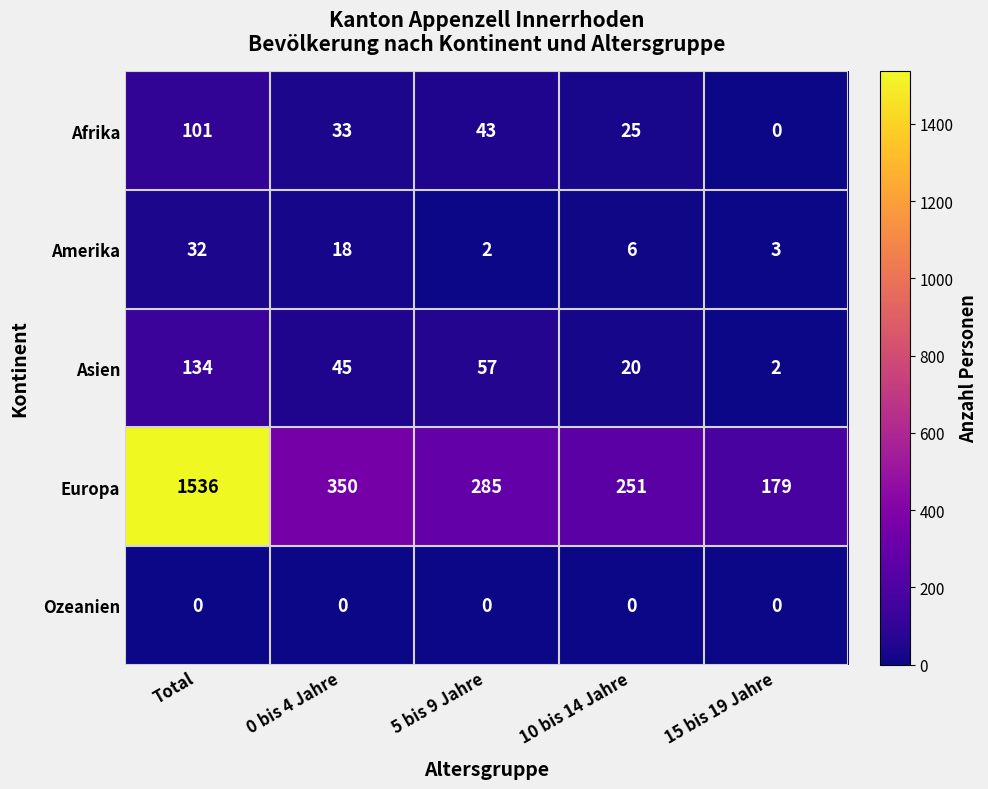

Reading right to left, extract all data points from this chart.

Afrika: 0	25	43	33	101
Amerika: 3	6	2	18	32
Asien: 2	20	57	45	134
Europa: 179	251	285	350	1536
Ozeanien: 0	0	0	0	0